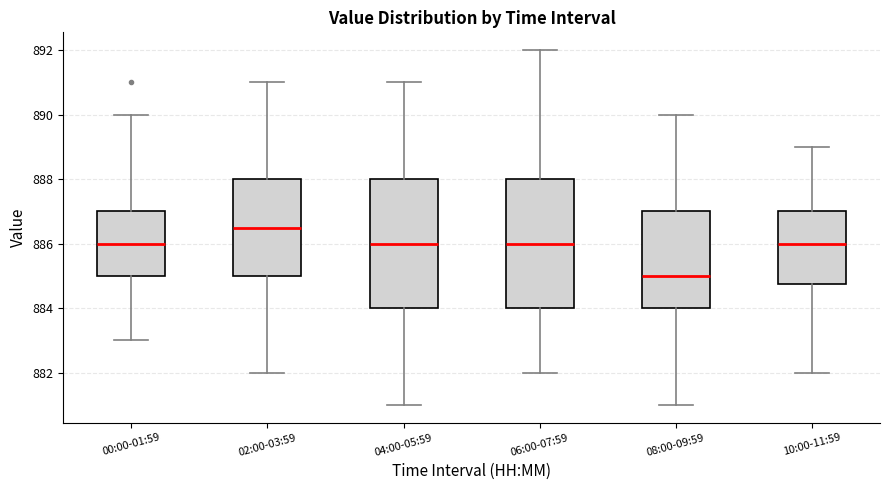

Reading left to right, transcribe this box plot: for each box, give where its median line is, the range the box spans, and where its two whiskers end, as read against the y-axis. The values are not printed on the chart, so give them approximately, as read against the axis.

00:00-01:59: median 886.0, box 885.0 to 887.0, whiskers 883.0 to 890.0
02:00-03:59: median 886.6, box 885.0 to 888.0, whiskers 882.0 to 891.0
04:00-05:59: median 886.0, box 884.0 to 888.0, whiskers 881.0 to 891.0
06:00-07:59: median 886.0, box 884.0 to 888.0, whiskers 882.0 to 892.0
08:00-09:59: median 885.0, box 884.0 to 887.0, whiskers 881.0 to 890.0
10:00-11:59: median 886.0, box 884.8 to 887.0, whiskers 882.0 to 889.0